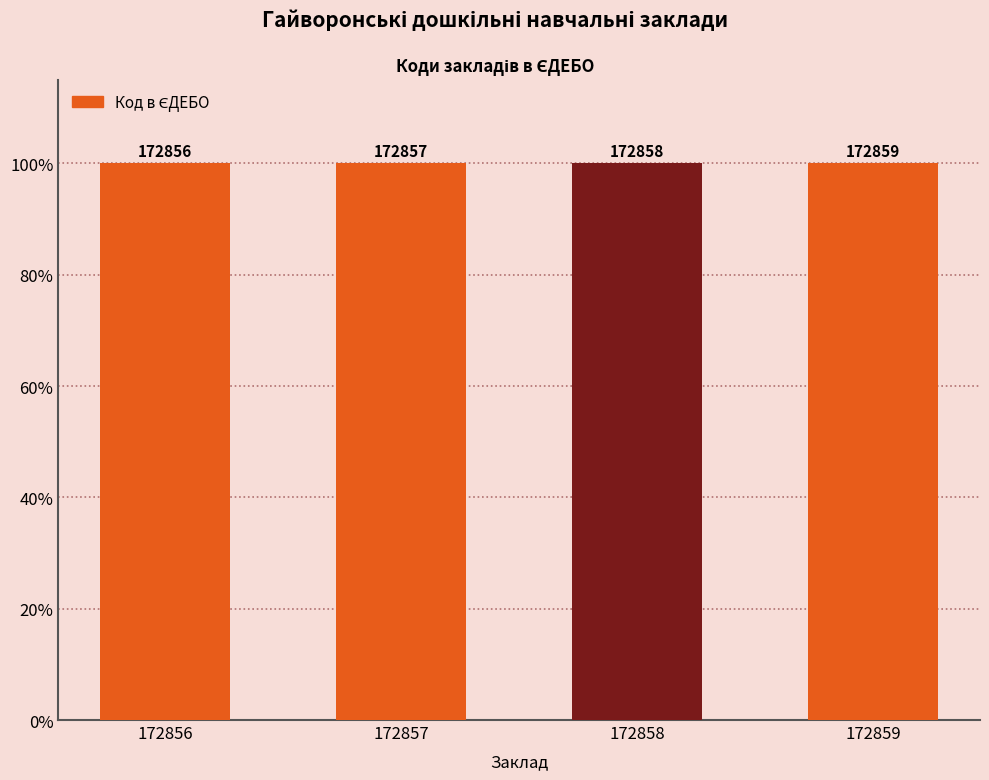

Reading right to left, extract all data points from this chart.

172859=100.0	172858=100.0	172857=100.0	172856=100.0